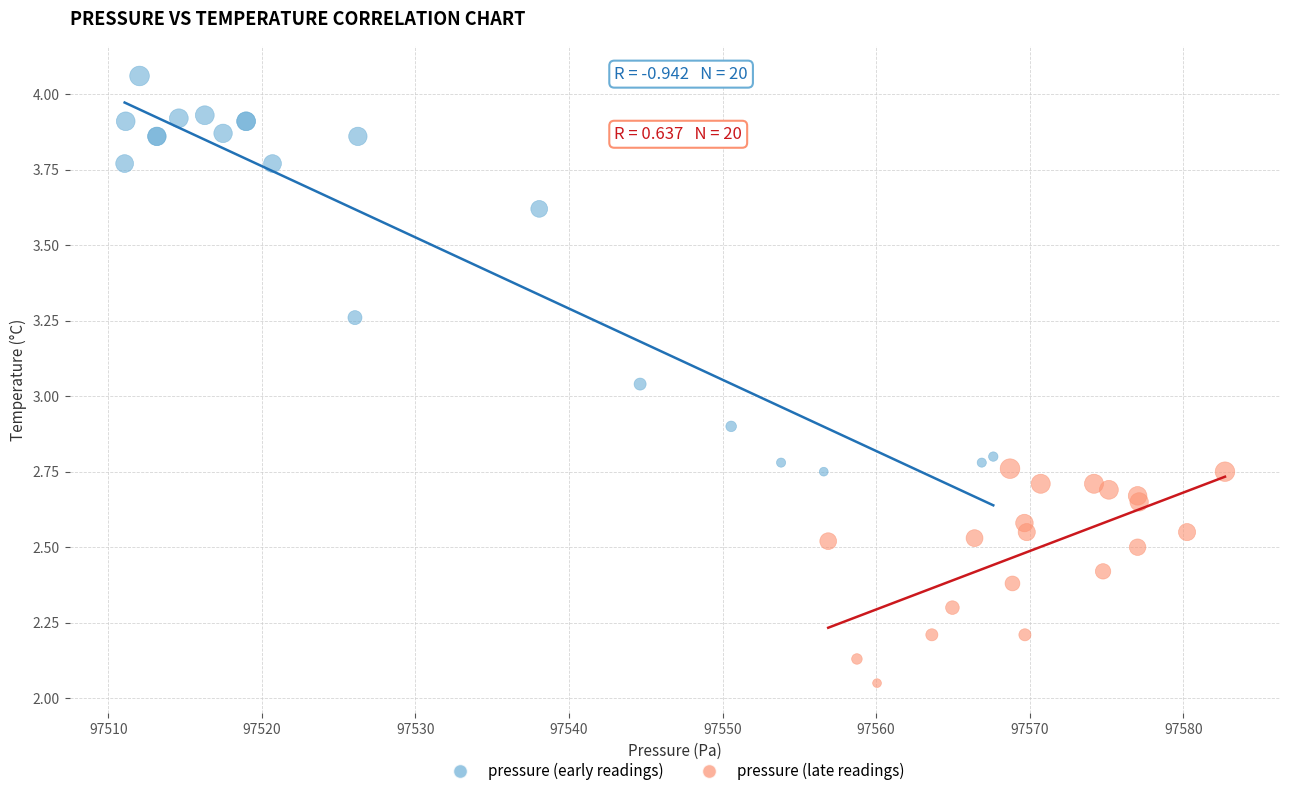

Which series reaches the maximum Y coordinate?

pressure (early readings)